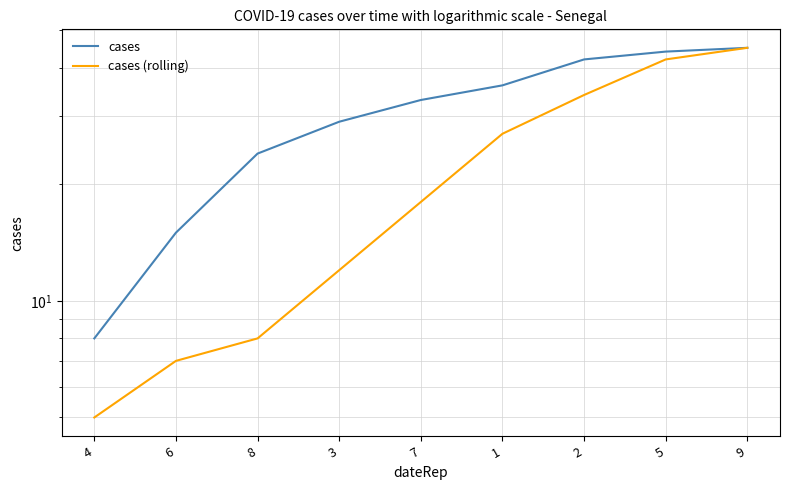

What position from the right is 6?

8